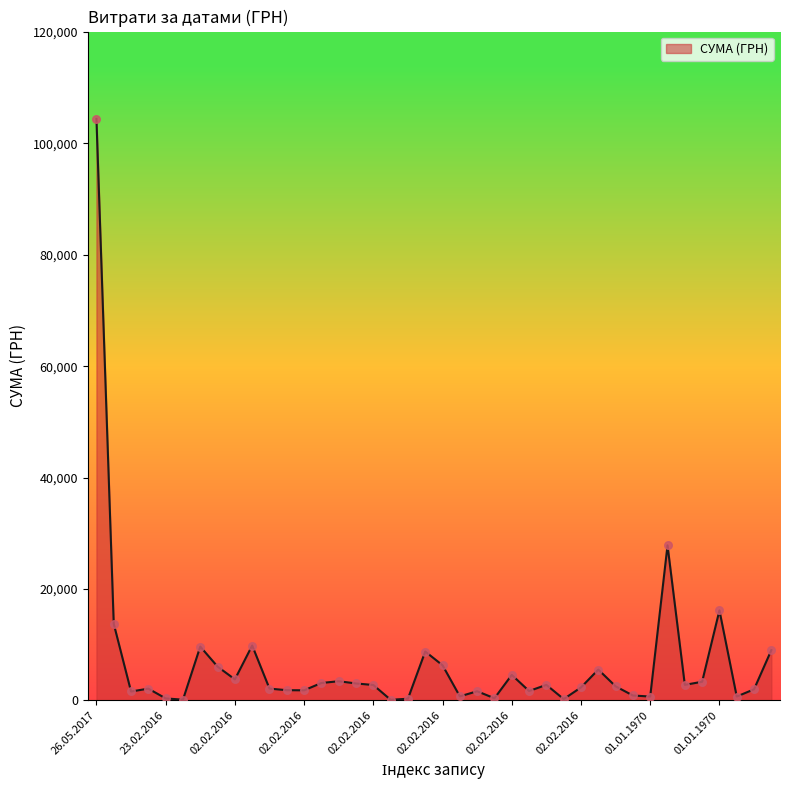

What is the maximum value shown in the chart?

104400.0